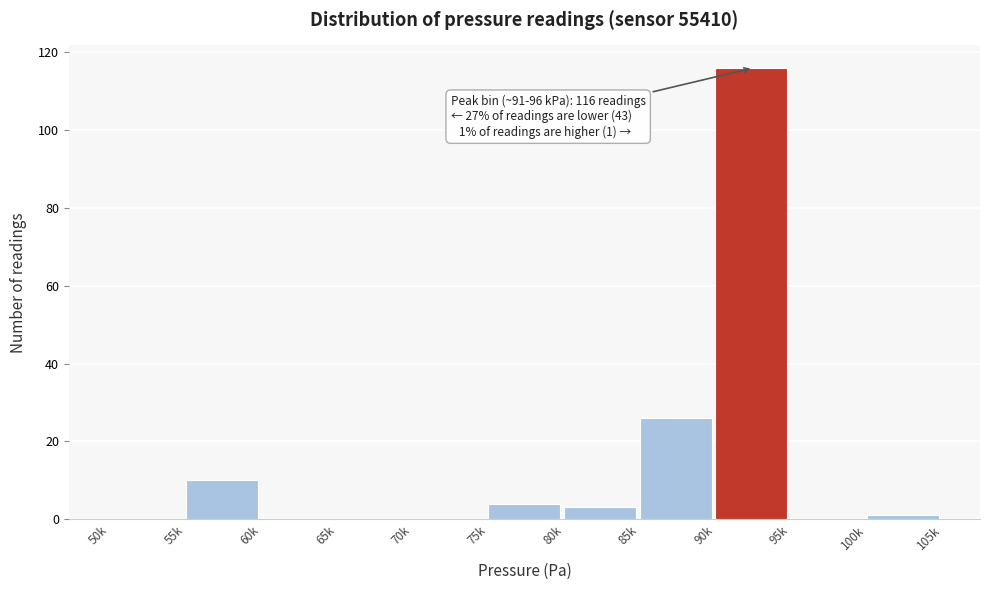

Reading right to left, extract all data points from this chart.

100k=1	95k=0	90k=116	85k=26	80k=3	75k=4	70k=0	65k=0	60k=0	55k=10	50k=0